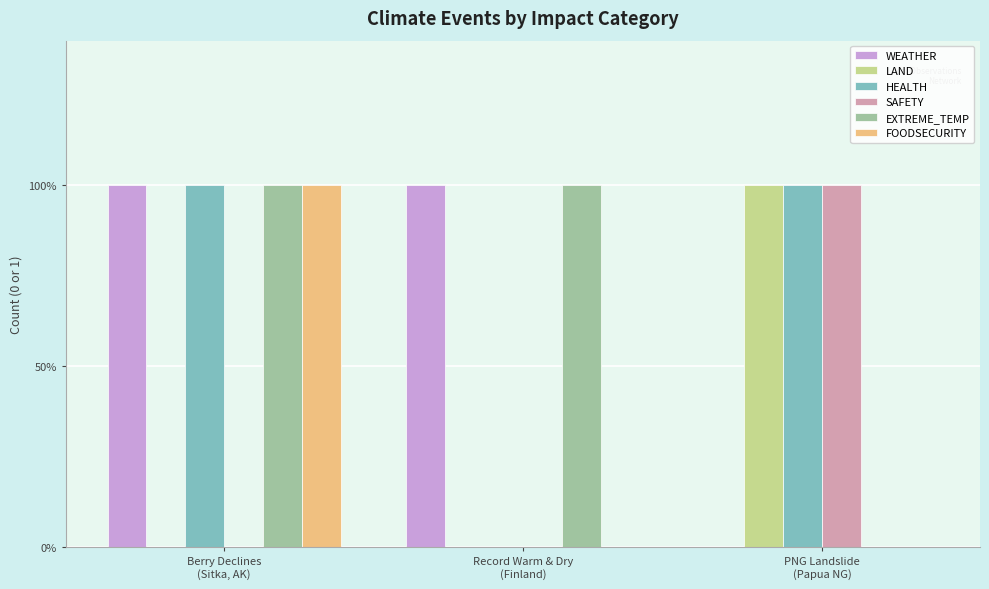

Are the bars grouped side by side (vs. stacked)?

Yes